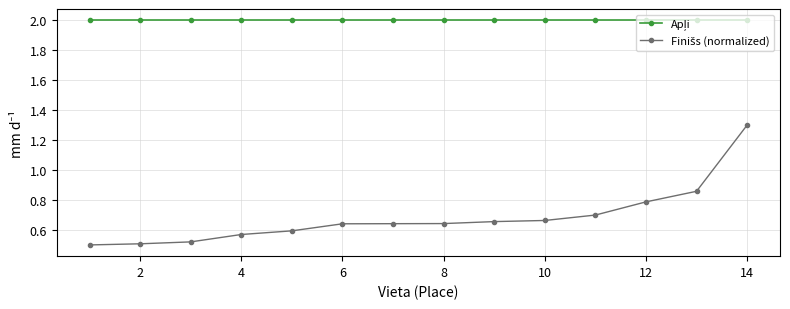

How many lines are shown in the chart?

2